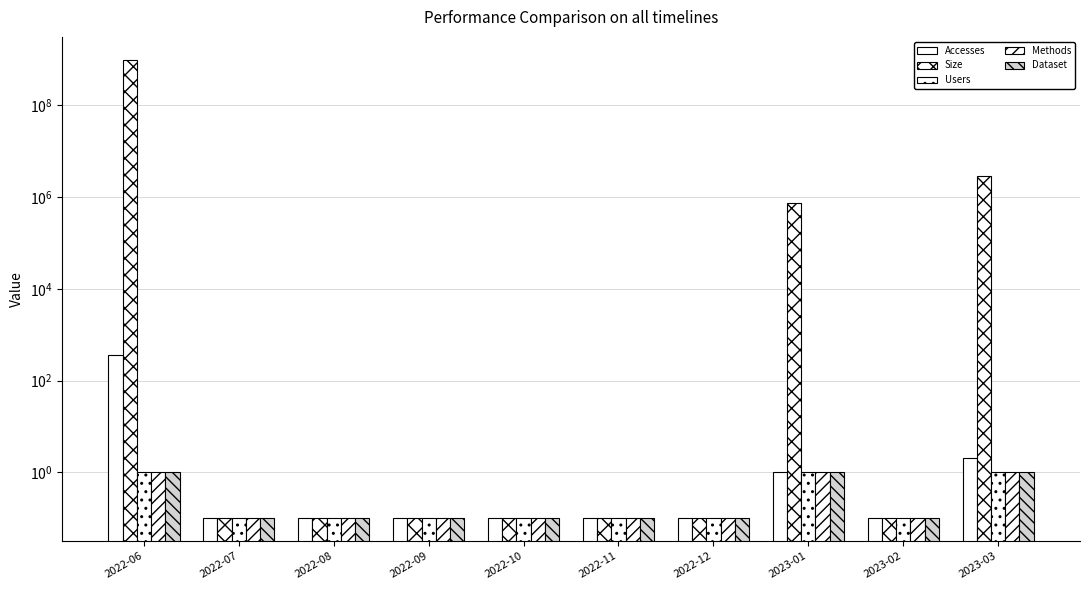

What are all the series names shown in the legend?

Accesses, Size, Users, Methods, Dataset